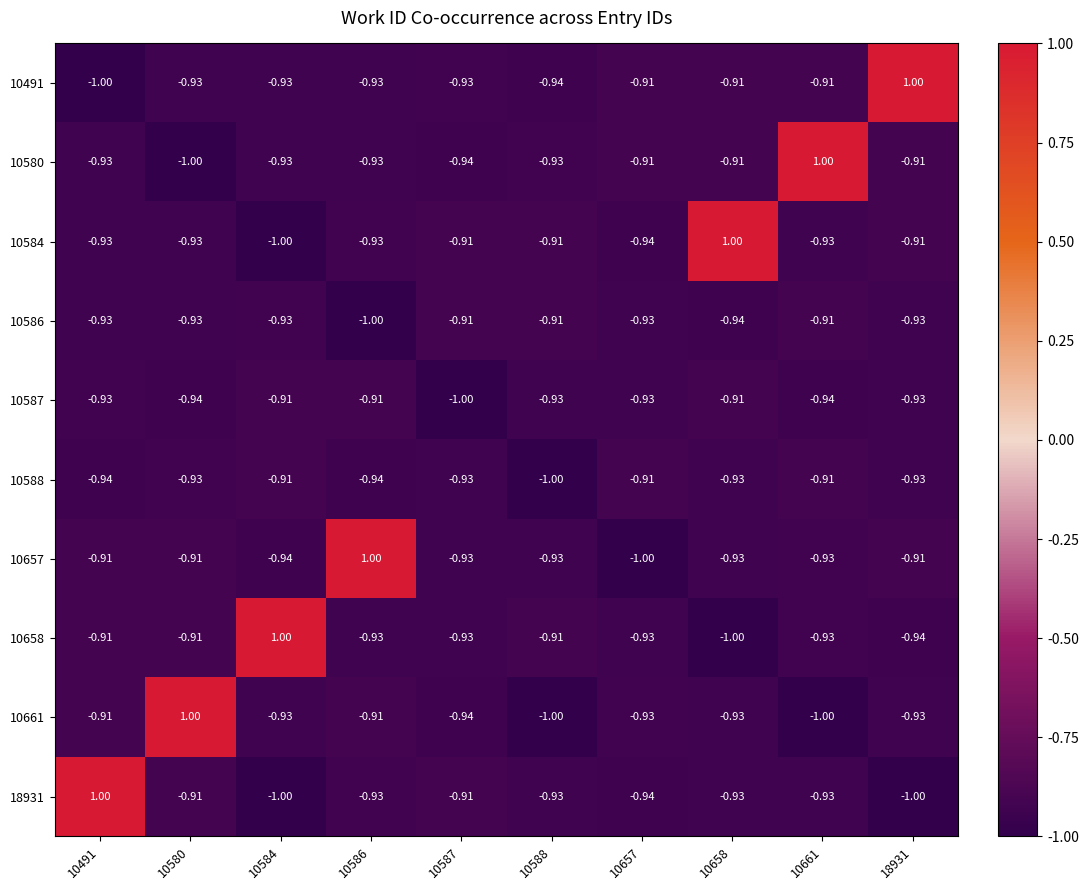

How many positive values does the 10657 series have?

1